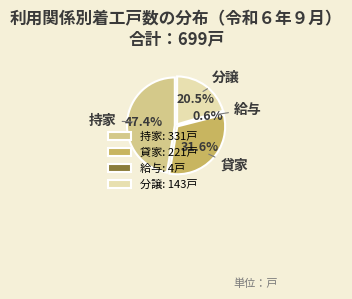

Count the number of slices in the pie.

4